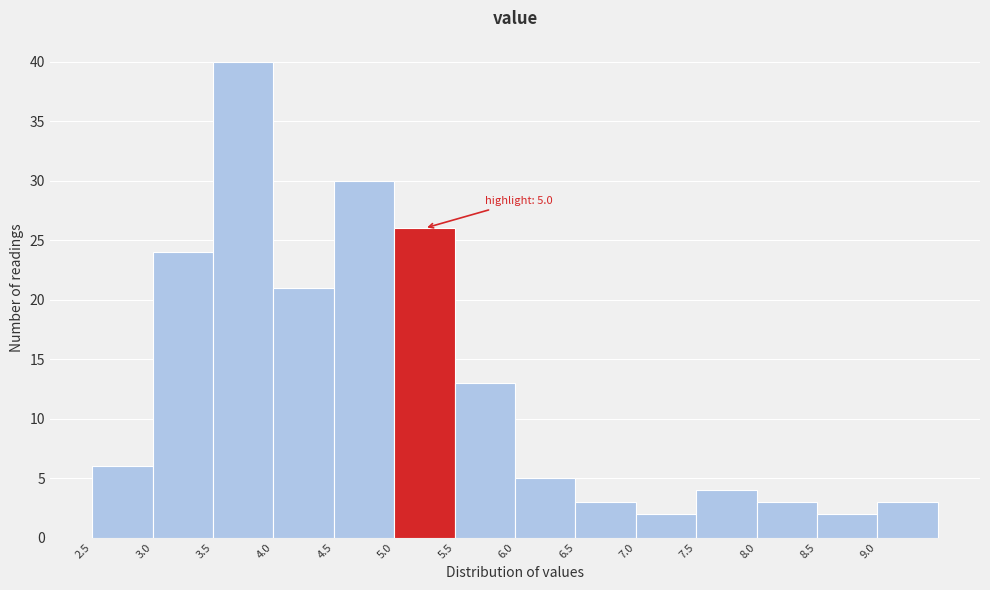

Which range on the x-axis has the tallest bar?

3.5 to 4.0